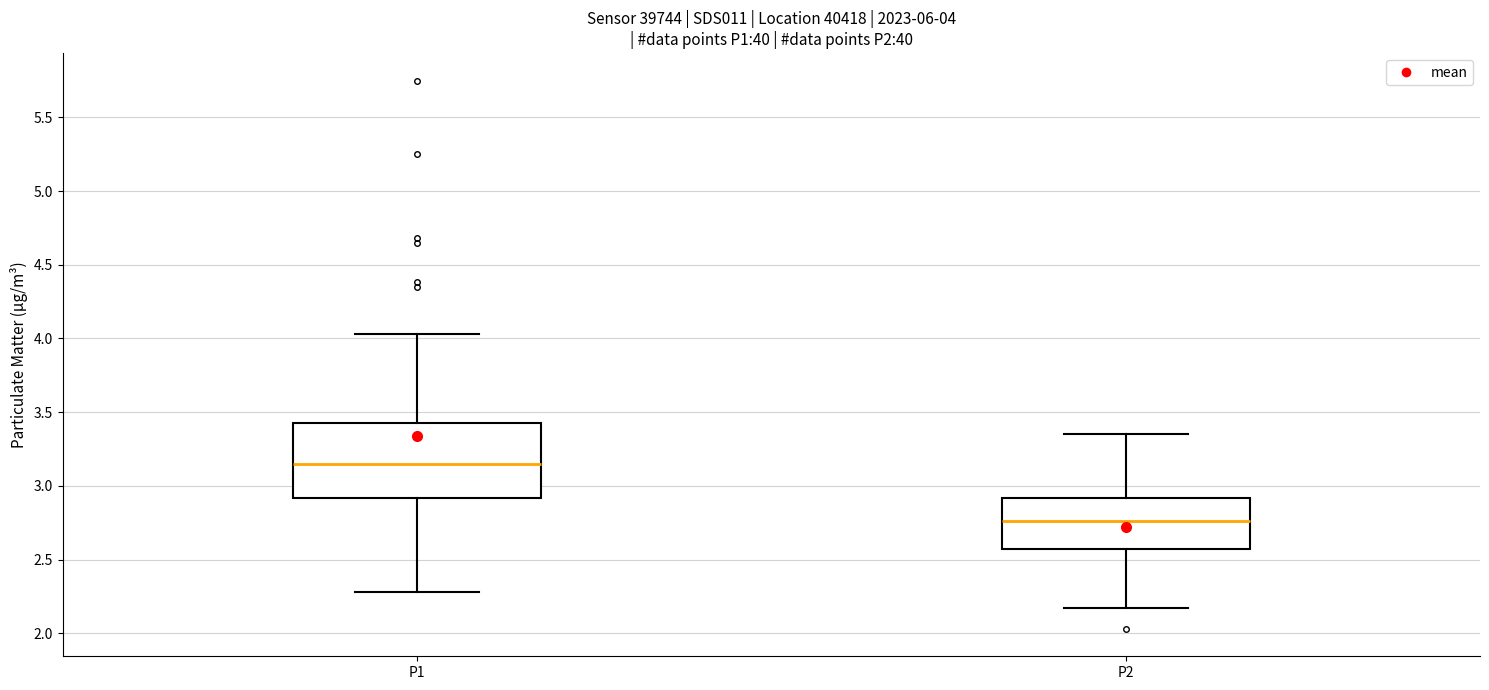

Which box is the tallest, from its lower edge to its upper edge?

P1